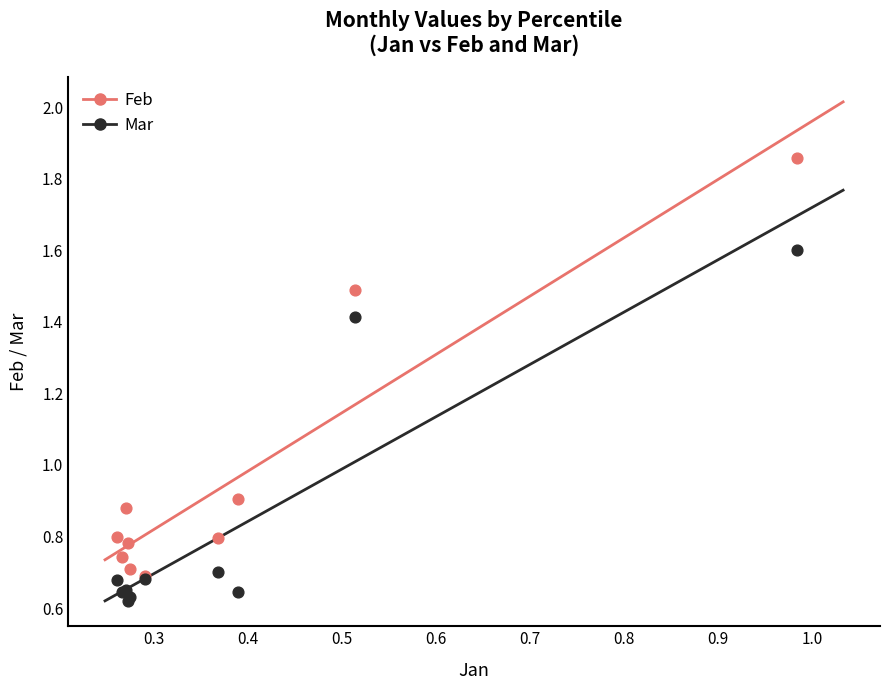

What are all the series names shown in the legend?

Feb, Mar